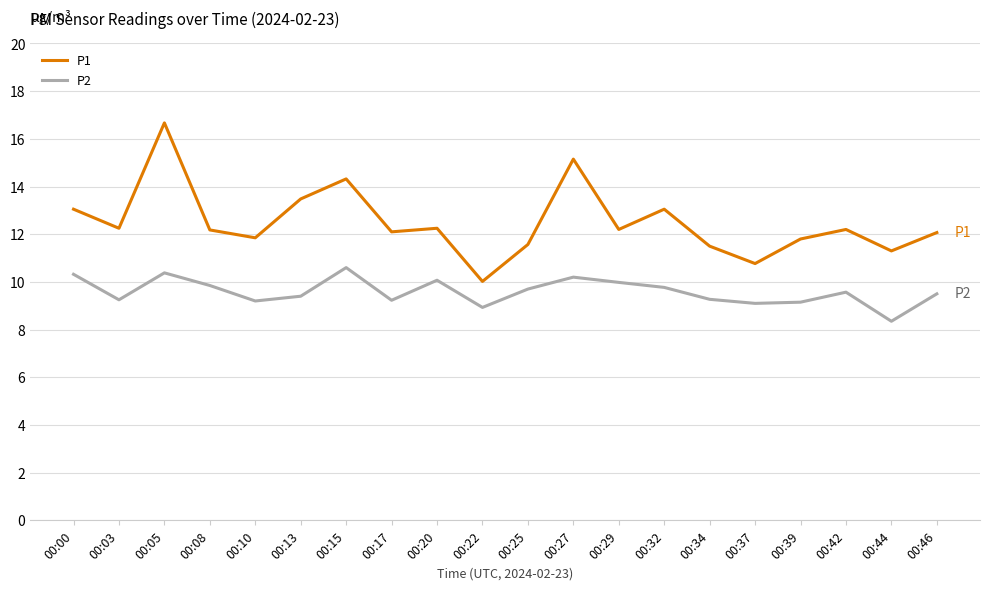

Which series has the widest spread of values?

P1